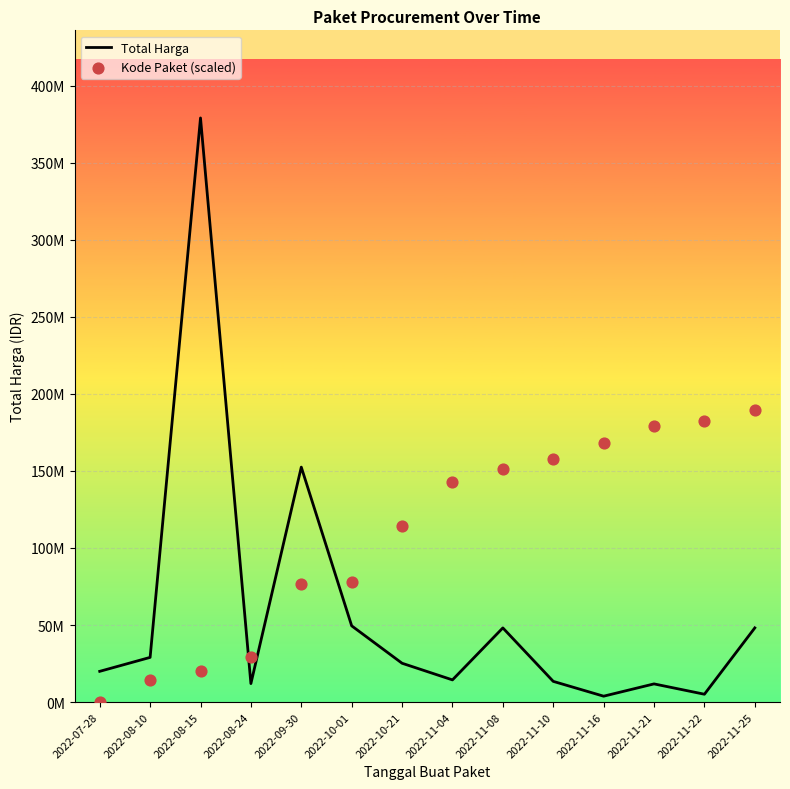

At which category is the sum across all series the highest?

2022-08-15